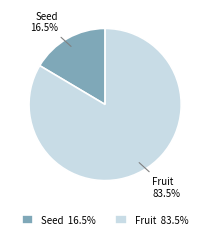

Count the number of slices in the pie.

2